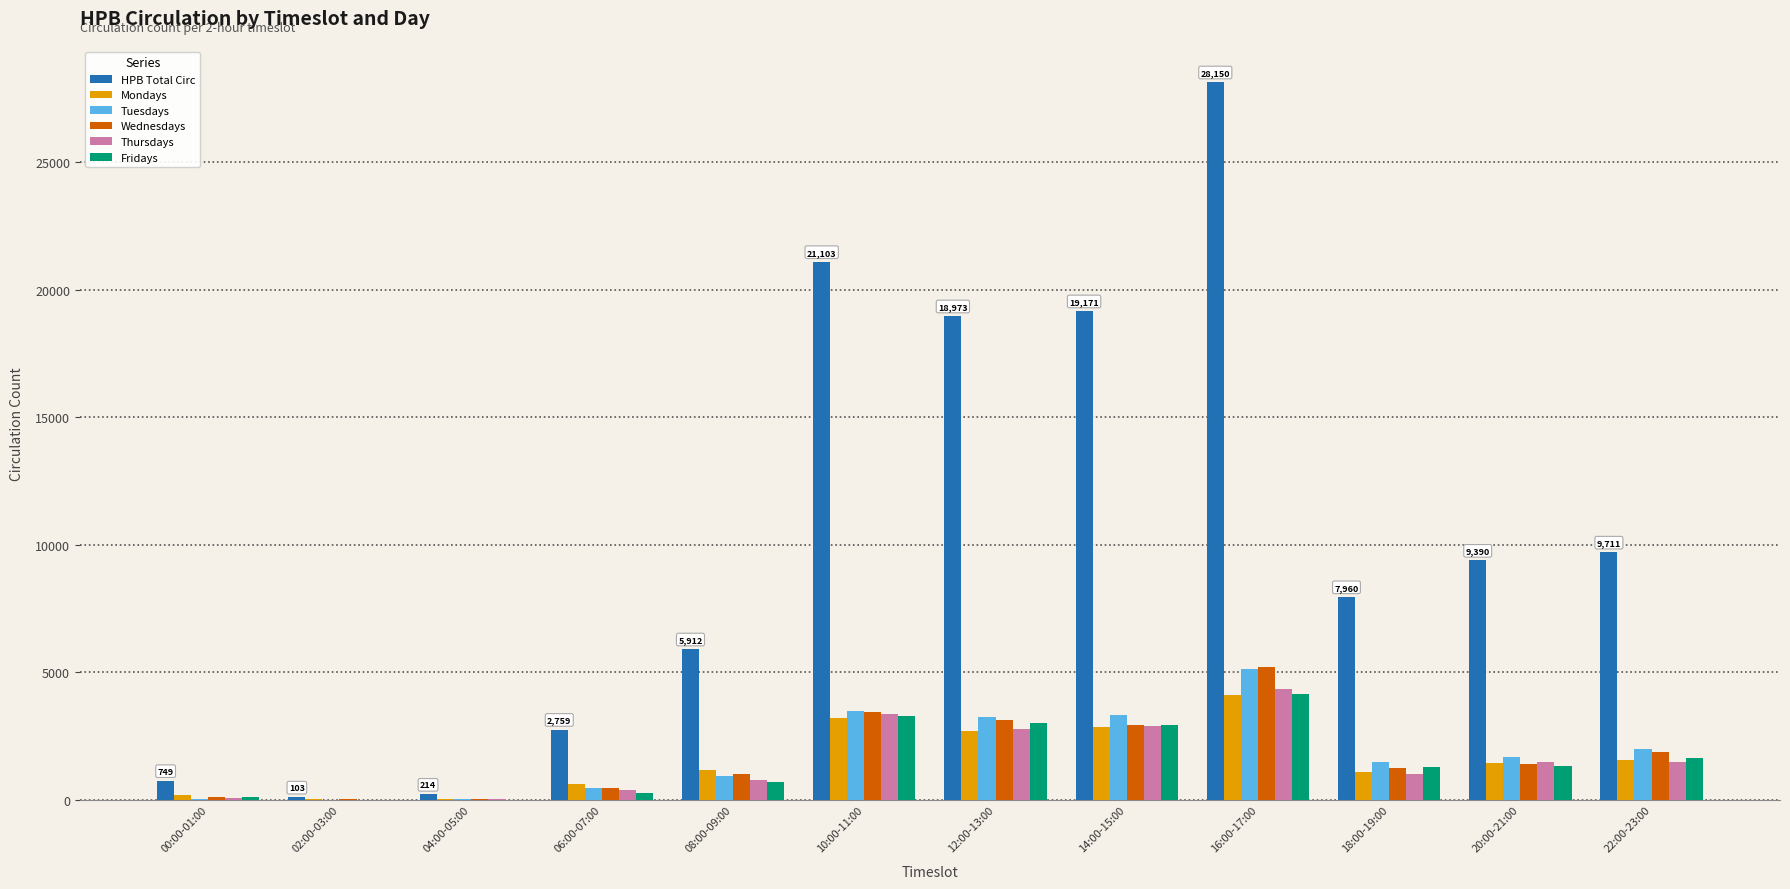

Which series changed the most between 00:00-01:00 and 18:00-19:00?

HPB Total Circ